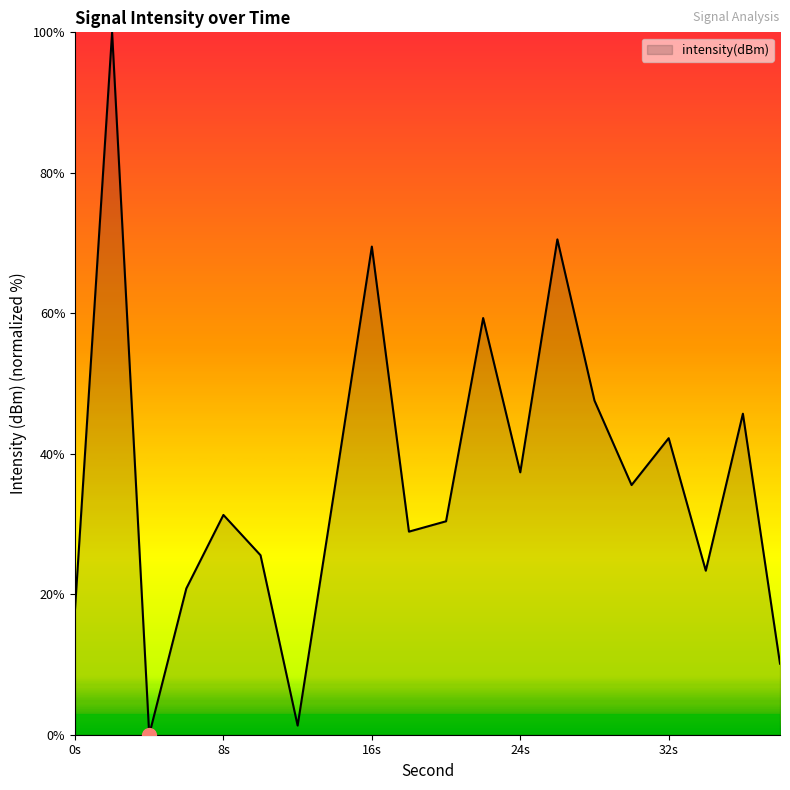

Count the number of values greater than 35.

10